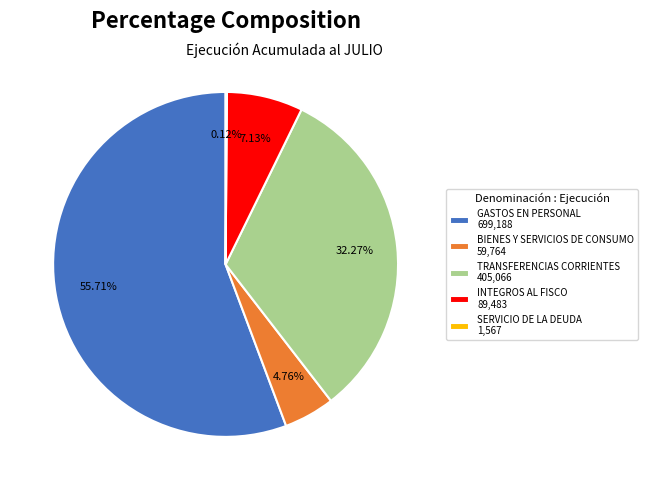

What is the ratio of the value at INTEGROS AL FISCO 89,483 to the value at BIENES Y SERVICIOS DE CONSUMO 59,764?

1.5